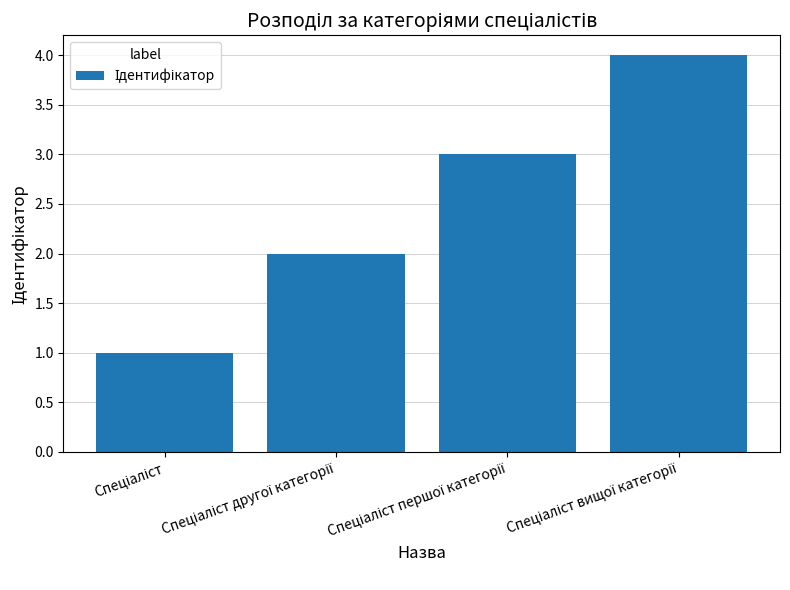

What is the maximum value shown in the chart?

4